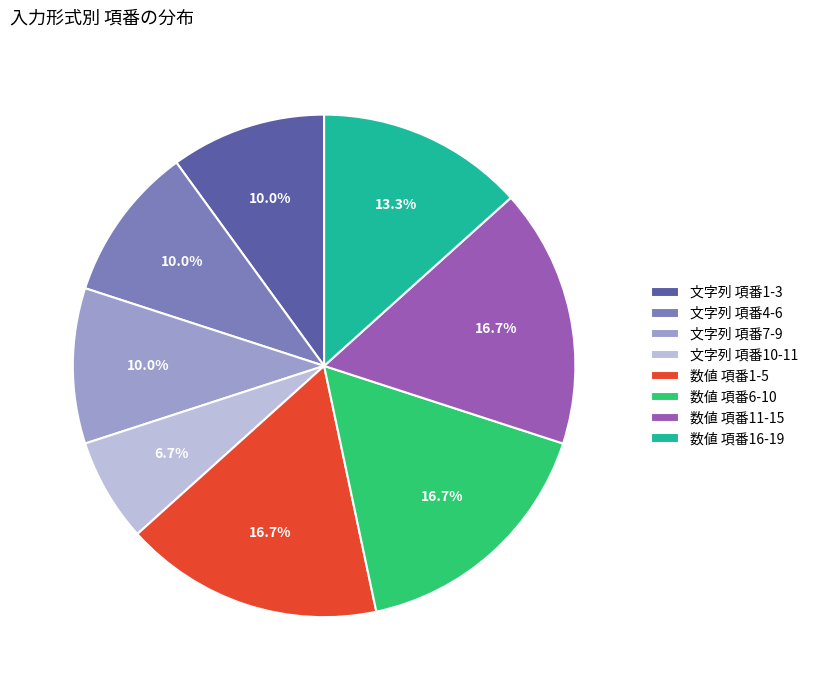

Which category has the smallest portion of the pie?

文字列 項番10-11